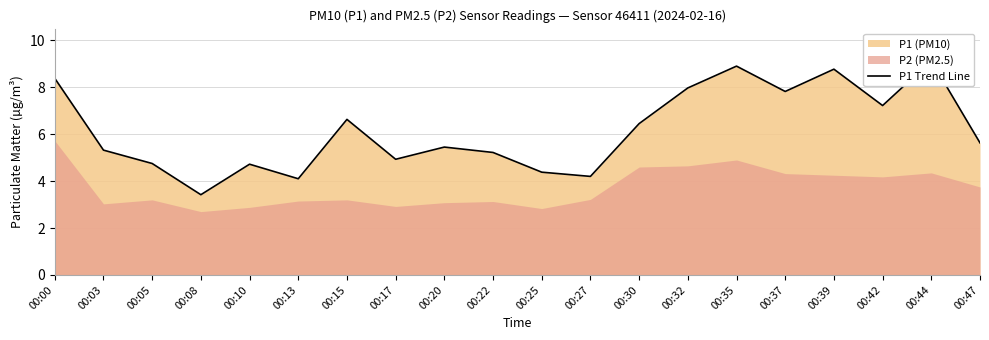

Rank the categories by value from highest to lowest.

00:44, 00:35, 00:39, 00:00, 00:32, 00:37, 00:42, 00:15, 00:30, 00:47, 00:20, 00:03, 00:22, 00:17, 00:05, 00:10, 00:25, 00:27, 00:13, 00:08